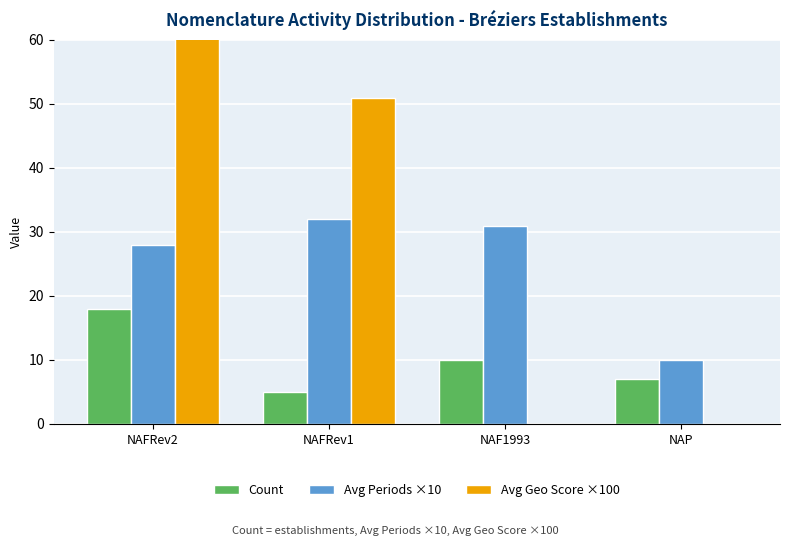

Is it true that Avg Geo Score ×100 equals 0 at NAP?

True